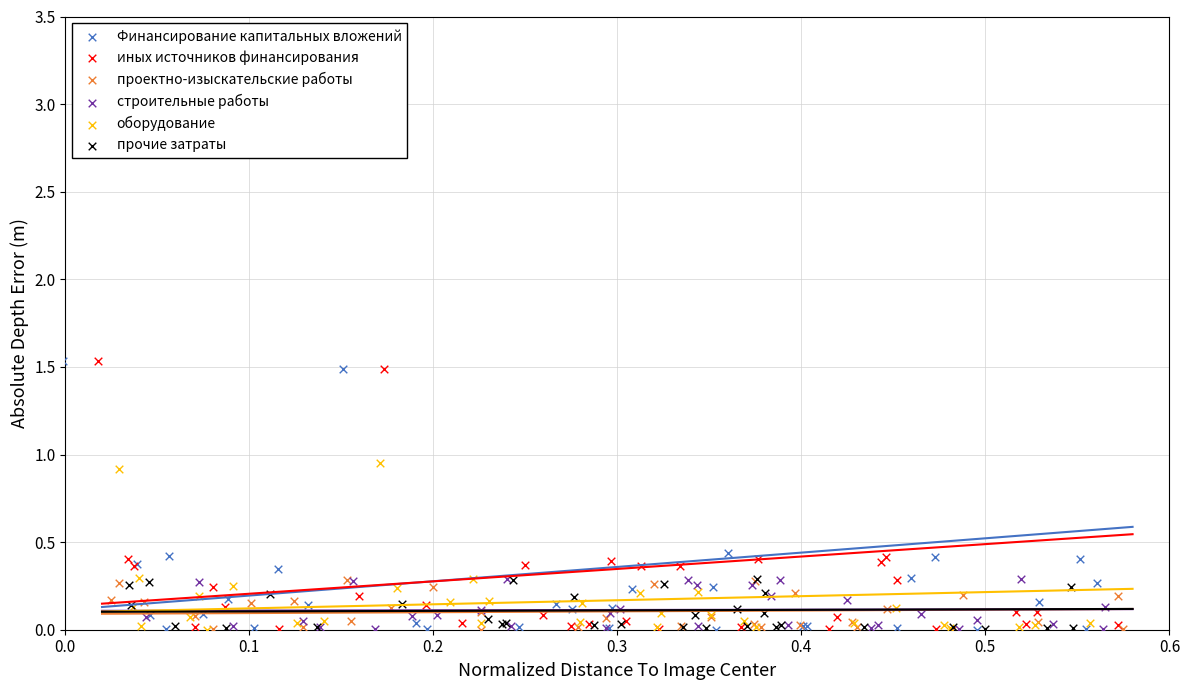

Which series has the largest Y range (max minus min)?

Финансирование капитальных вложений